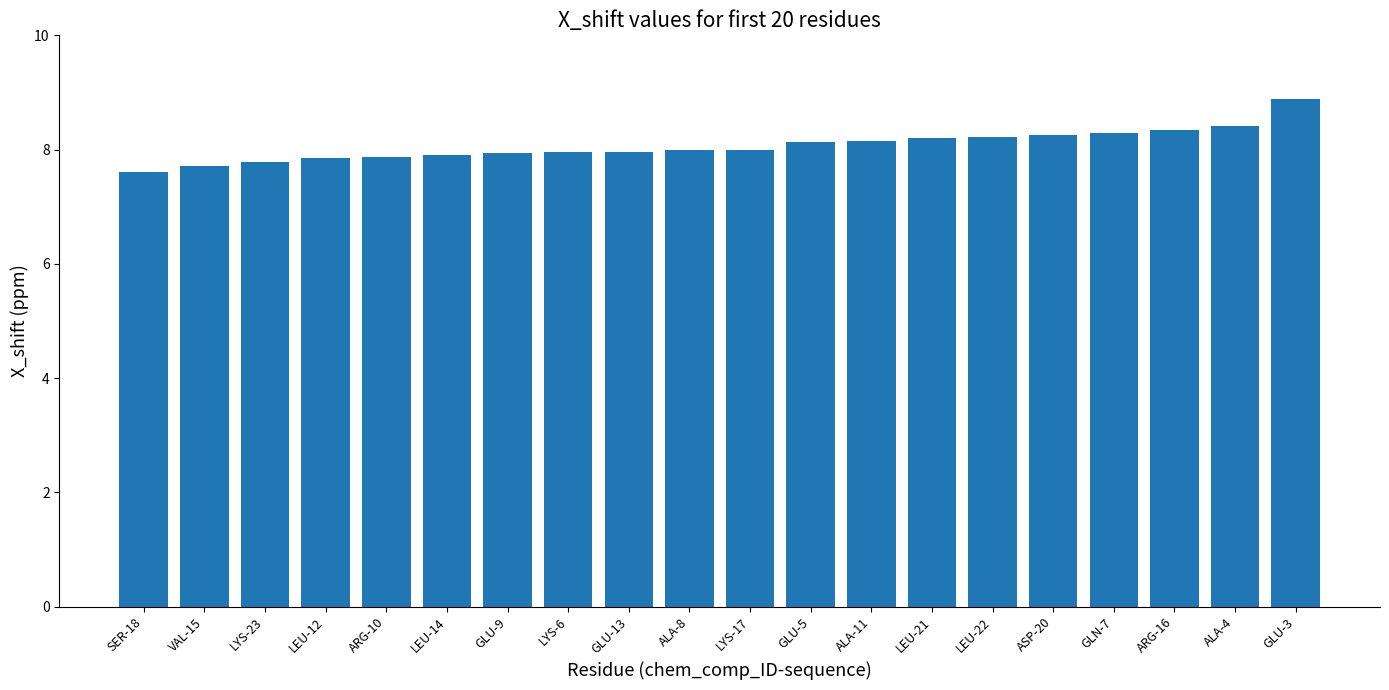

What is the average value?

8.1